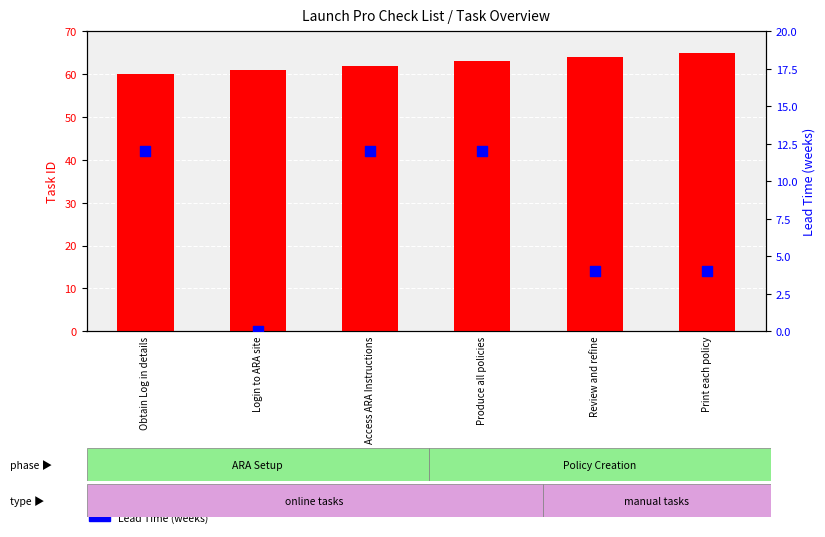

Is the value of Lead Time (weeks) at Login to ARA site greater than the value of Task ID at Obtain Log in details?

No